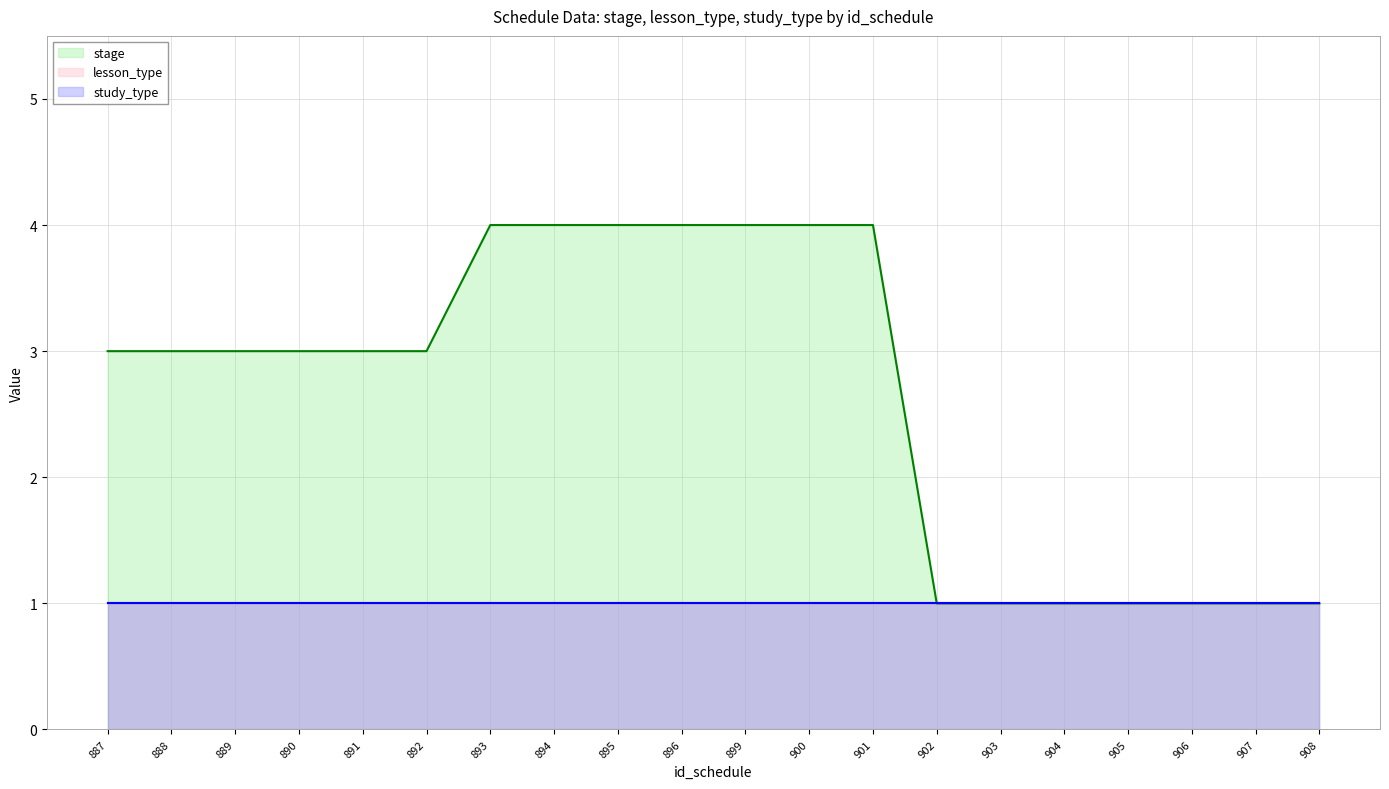

List the series in order of their peak value, lowest first.

lesson_type, study_type, stage